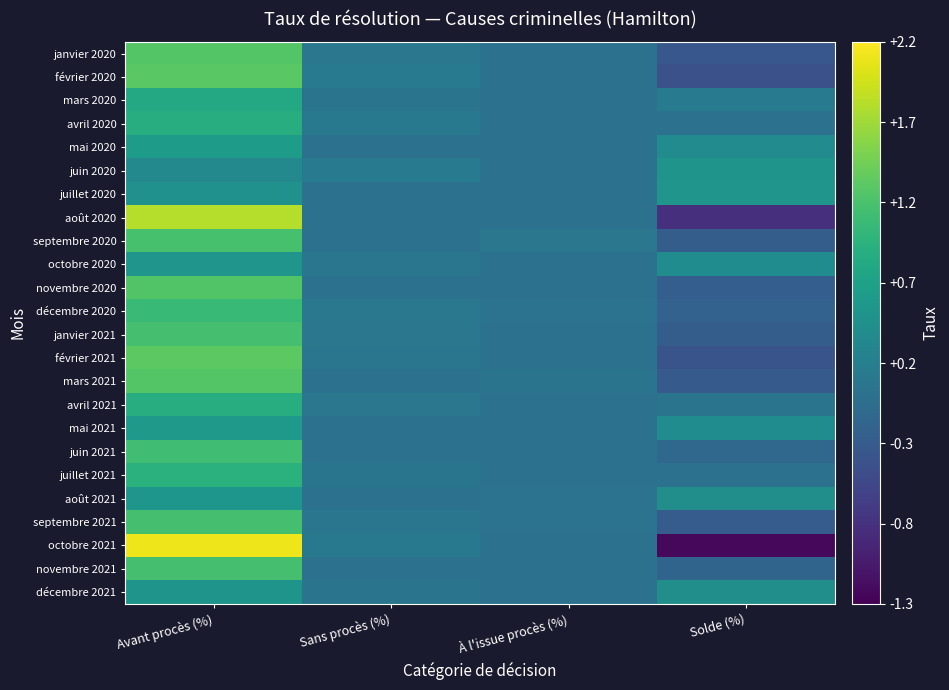

How many distinct data groups are displayed?

24